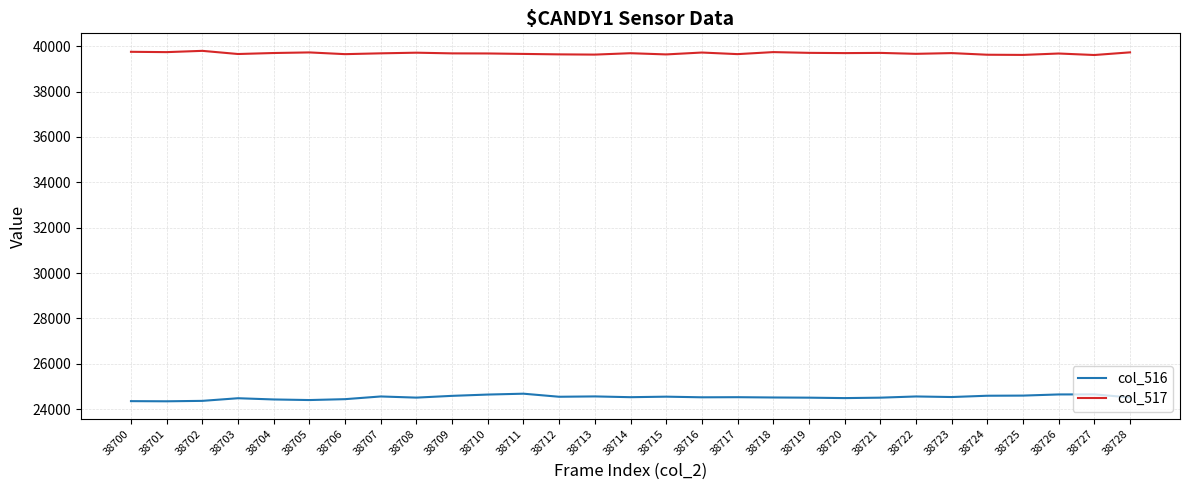

True or false: col_517 has more than 1 points higher than both neighbors.

True